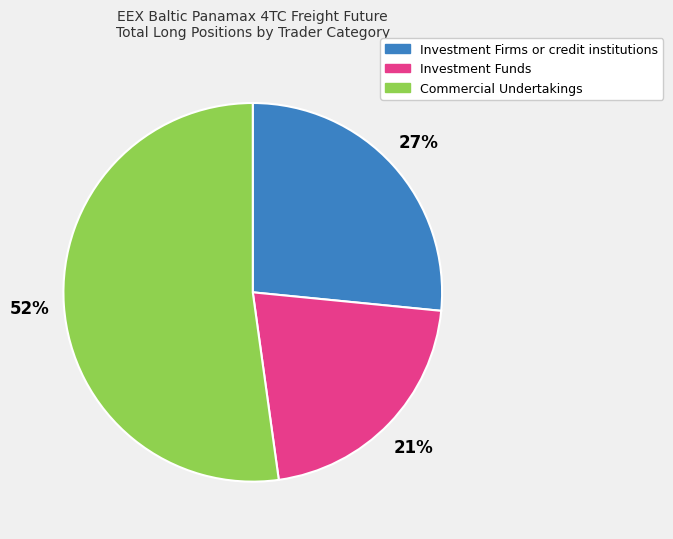

Is the sum of Investment Funds and Investment Firms or credit institutions greater than half?

No